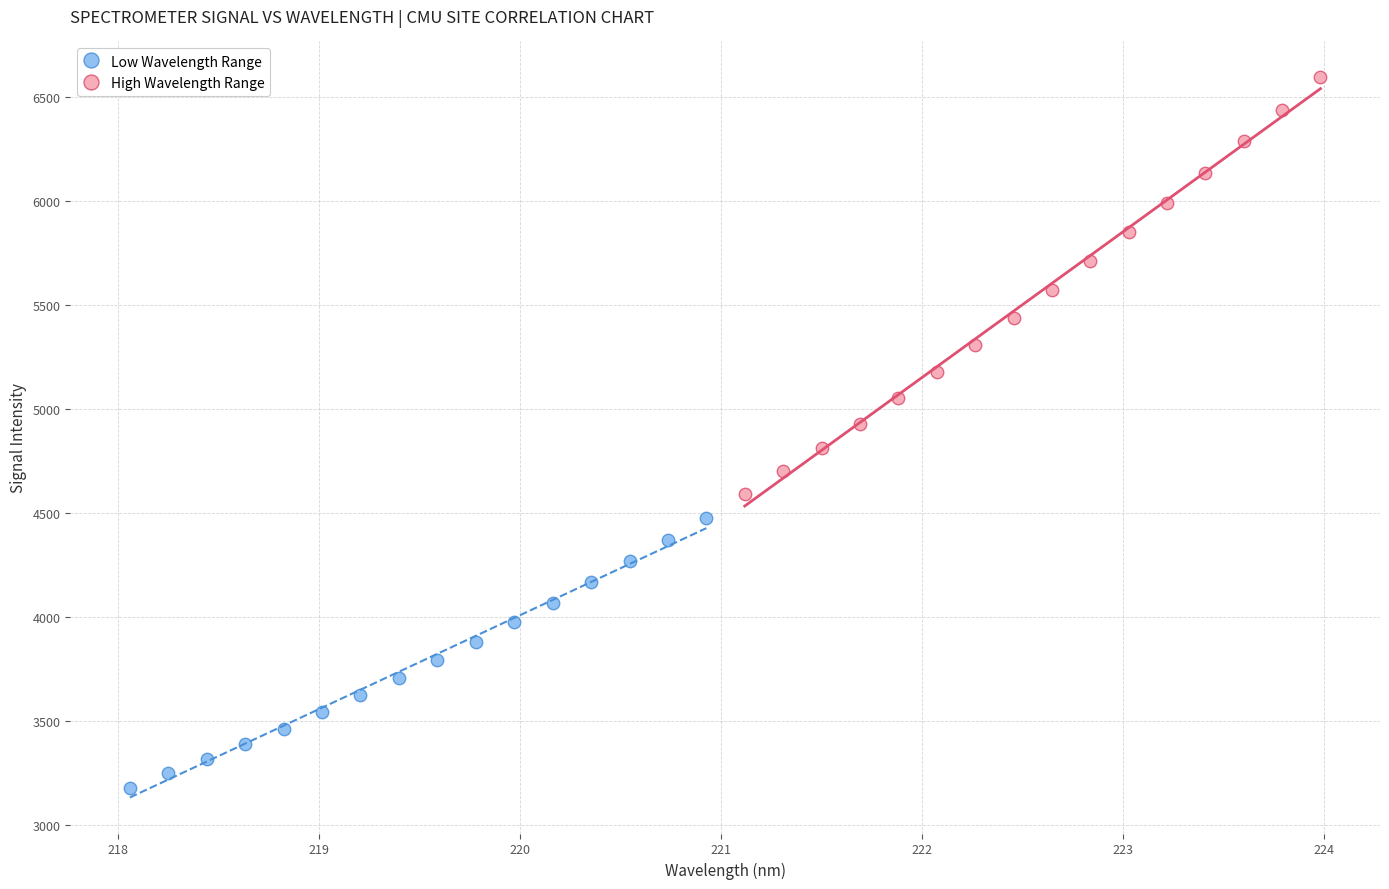

Which series reaches the minimum Y coordinate?

Low Wavelength Range